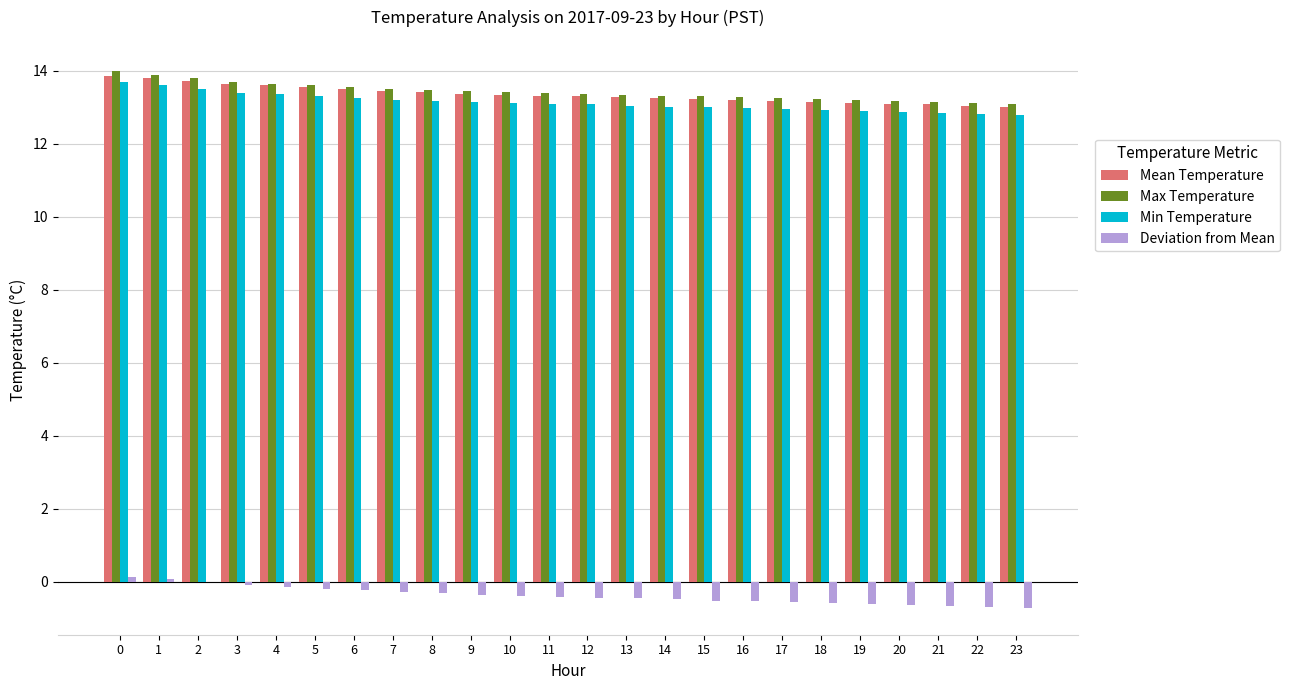

How many groups of bars are there?

24